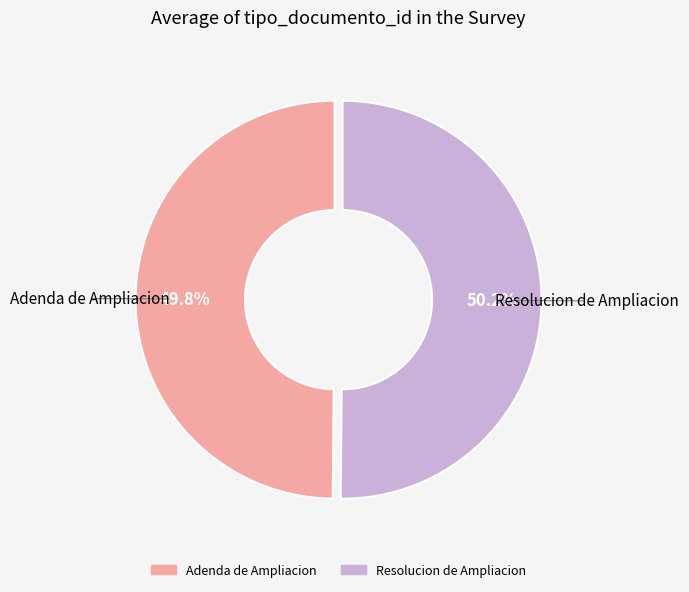

True or false: Adenda de Ampliacion accounts for 43% of the total.

False